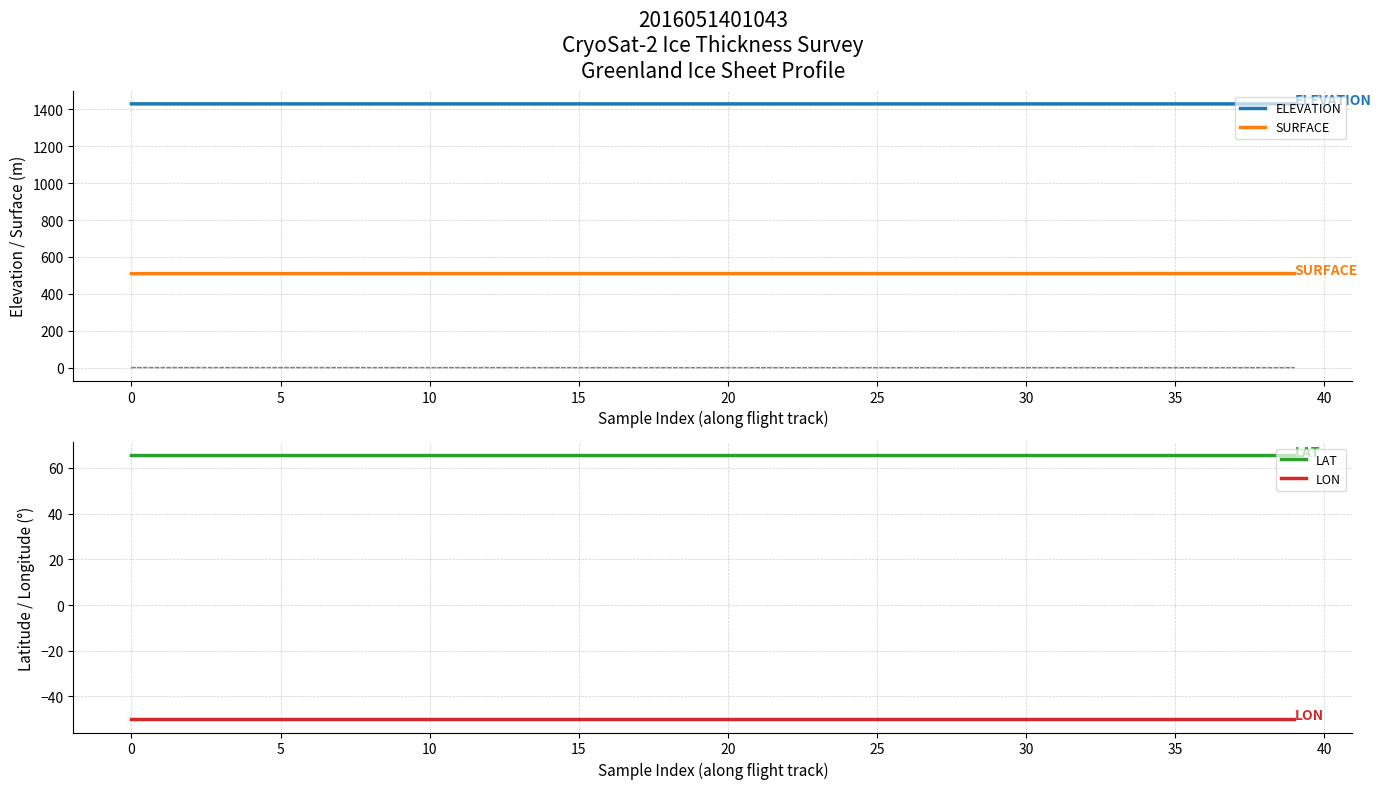

Is it true that SURFACE equals 509.6 at 5?

True